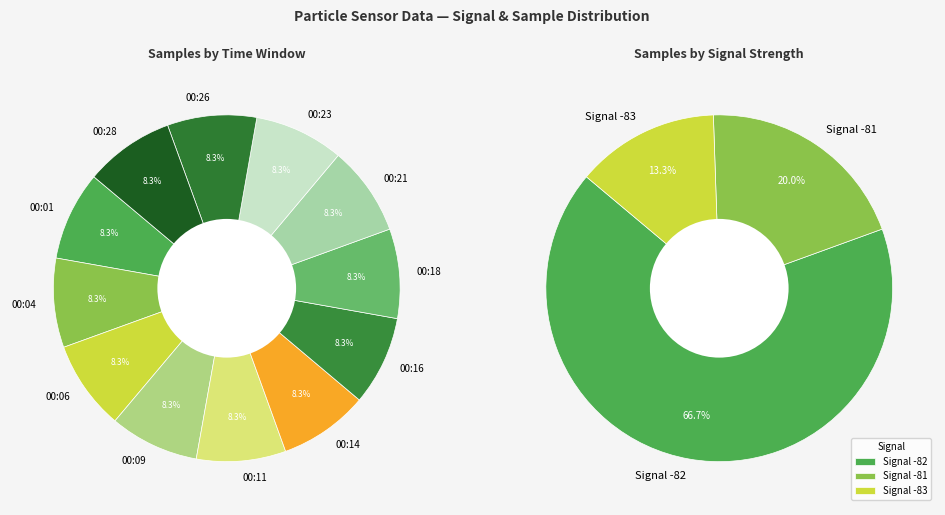

To the nearest percent, what percentage of the pie is 00:04?

8%